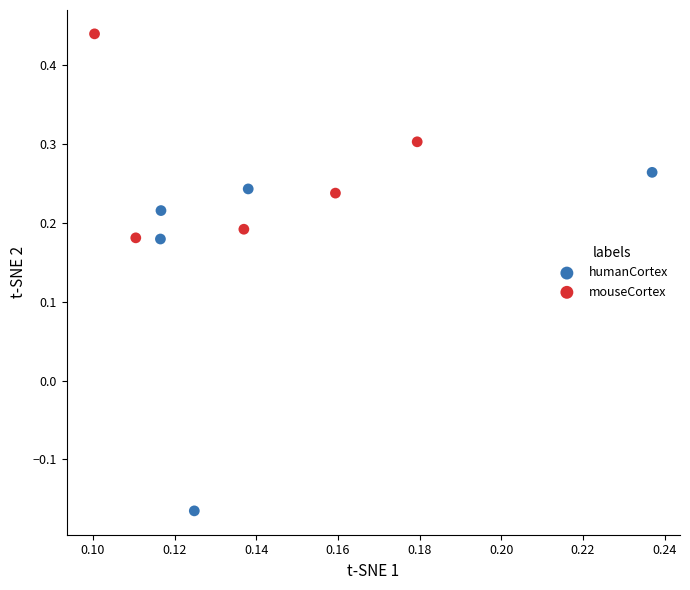

Which series has the widest spread of Y values?

humanCortex